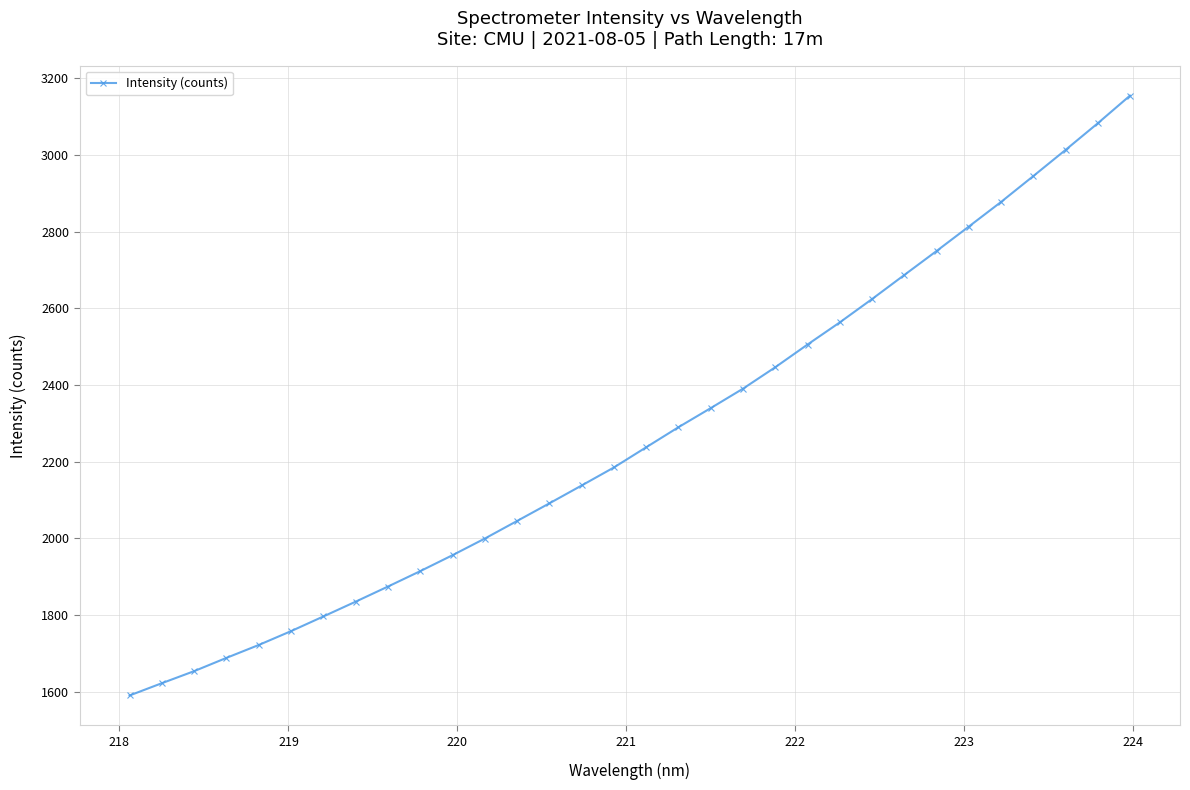

True or false: there are more than 1 points higher than both neighbors.

False